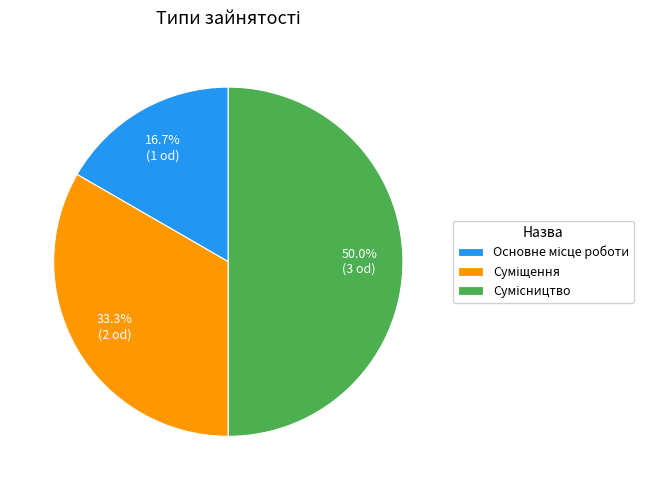

Rank the categories by value from lowest to highest.

Основне місце роботи, Суміщення, Сумісництво